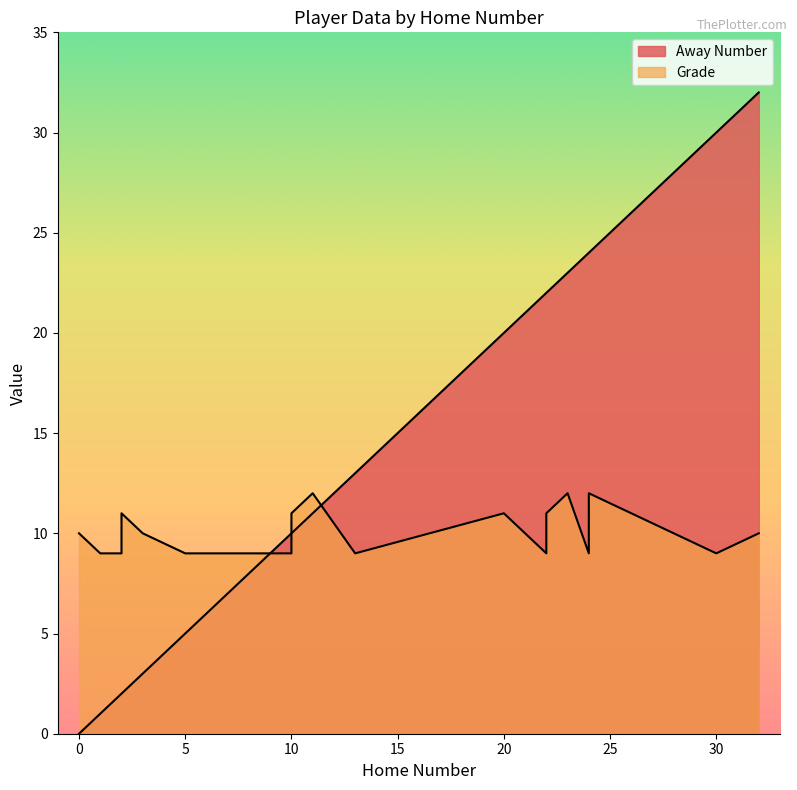

Read the Away Number value at 3, to the nearest 5.

5